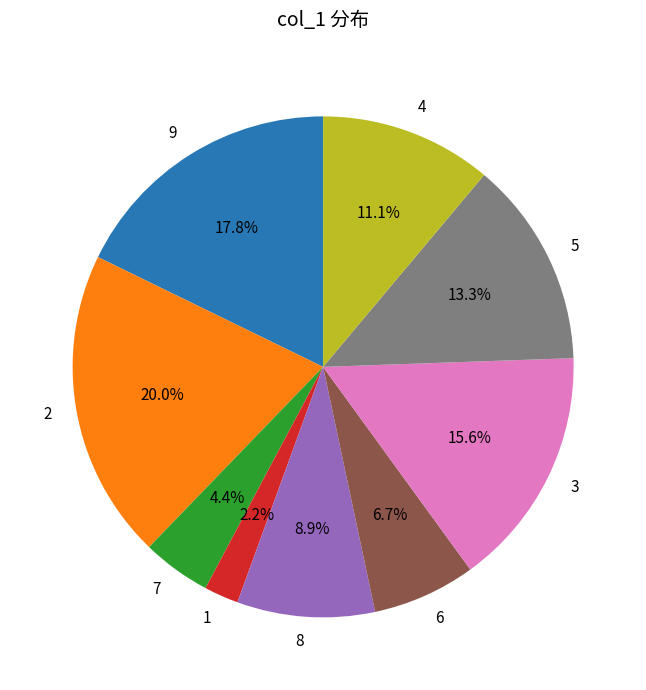

Is it true that 6 is 7% of the pie?

True